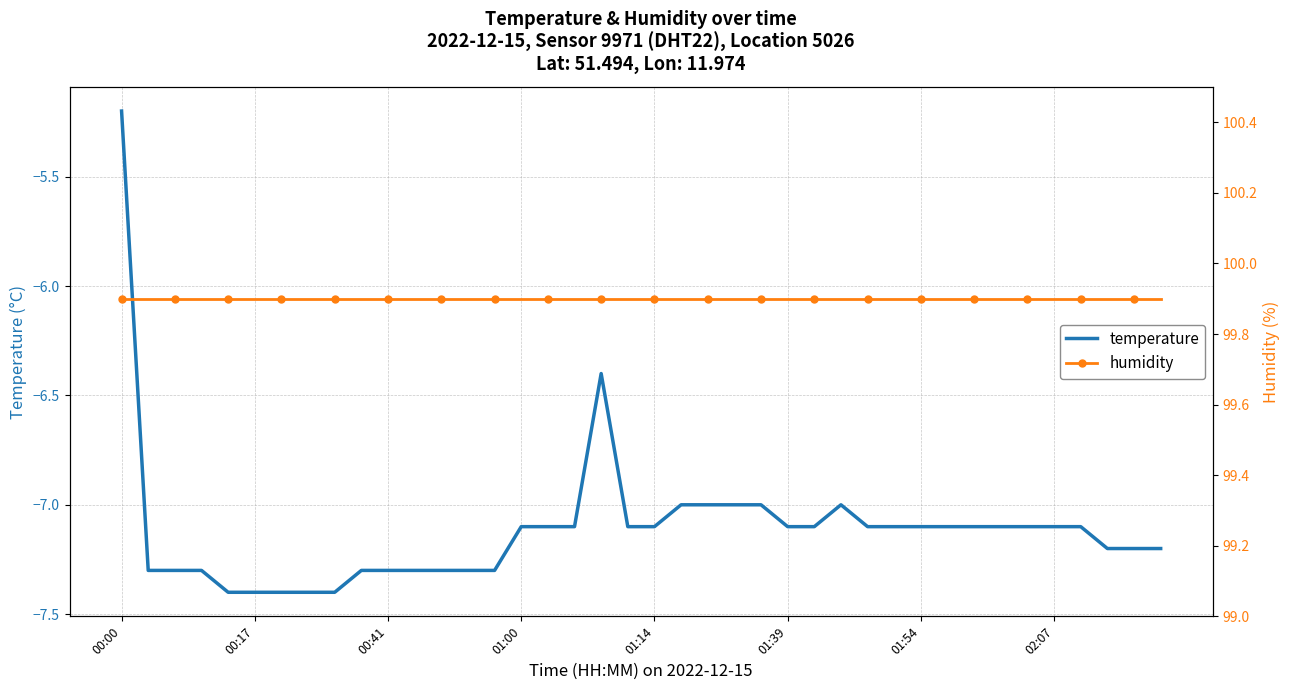

What are all the series names shown in the legend?

temperature, humidity